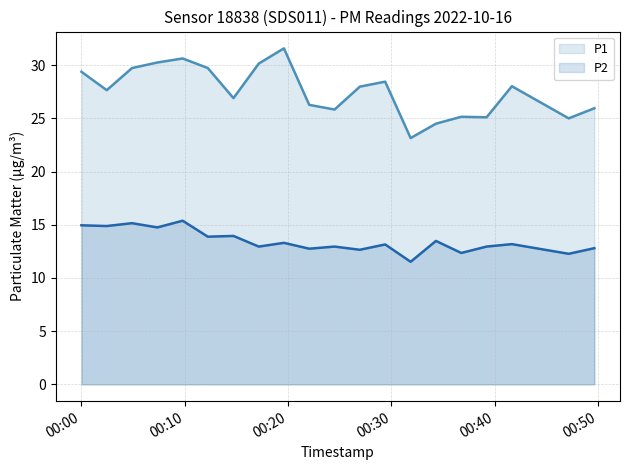

What is the lowest value of the P2 series?

11.5